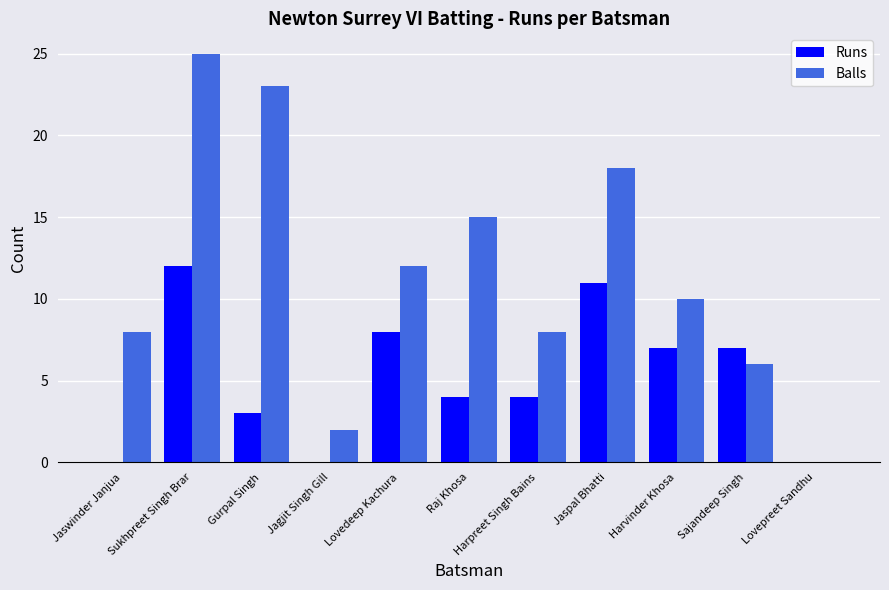

Between Gurpal Singh and Harvinder Khosa, which series saw the biggest shift?

Balls